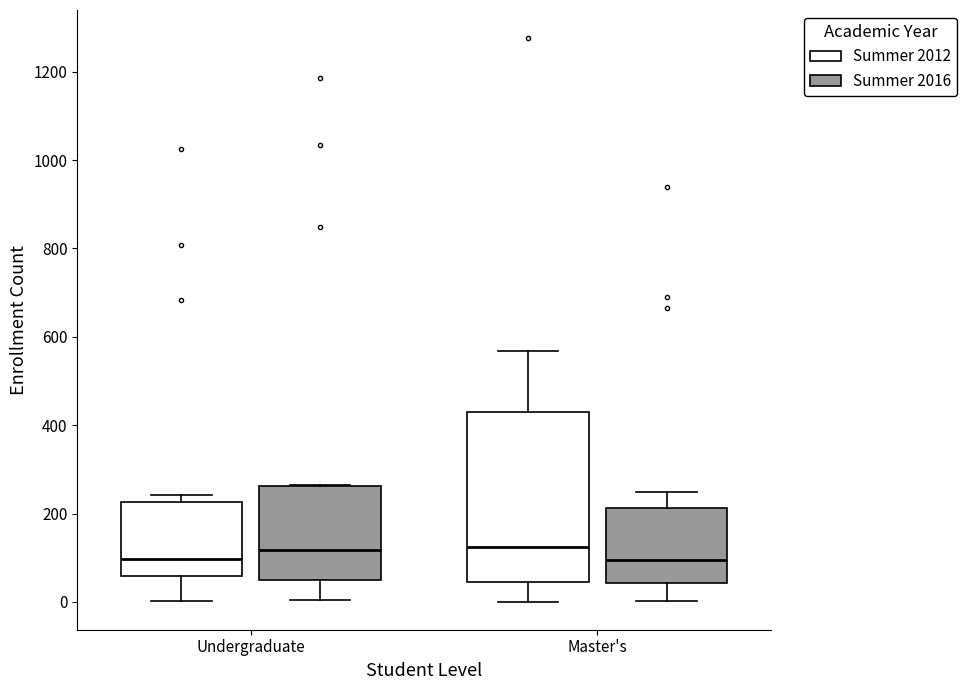

Comparing the boxes themselves (not the whiskers), which one is the tallest?

Master's (Summer 2012)